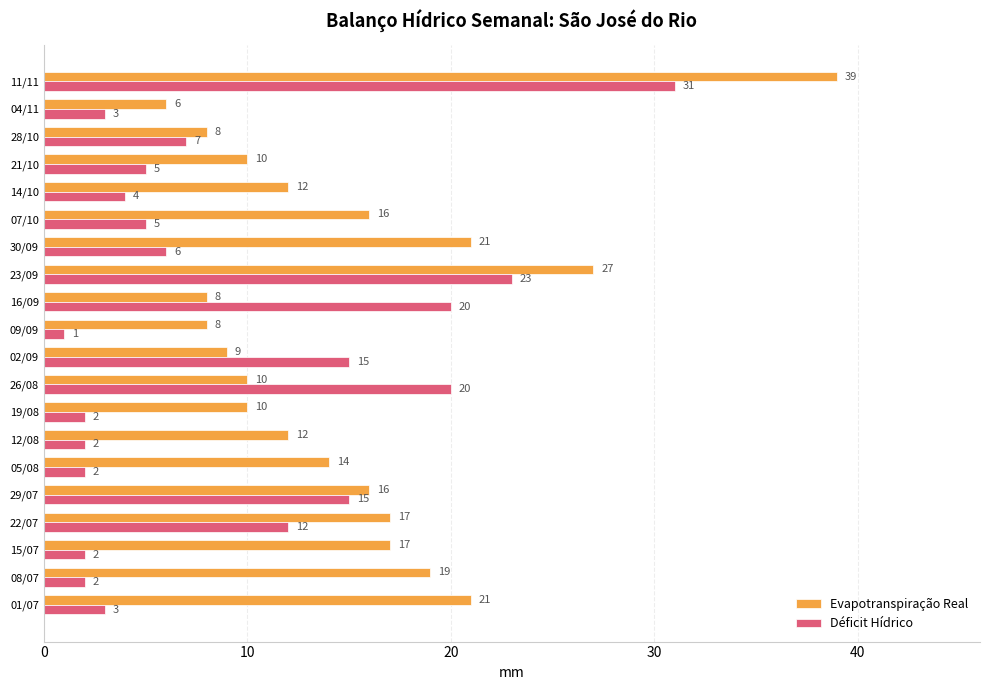

How many data points in Evapotranspiração Real are less than 14?

10